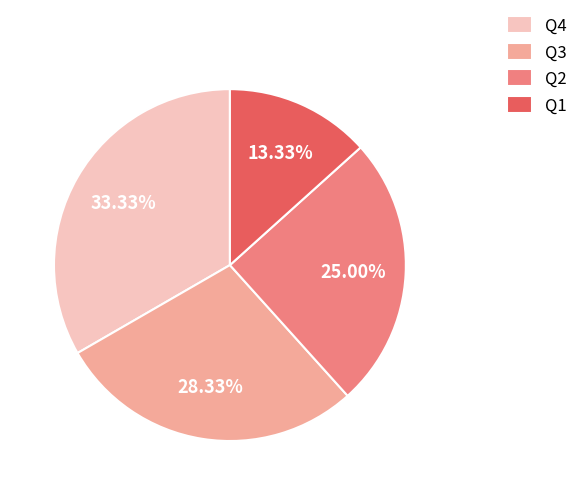

Between Q3 and Q1, which is larger?

Q3